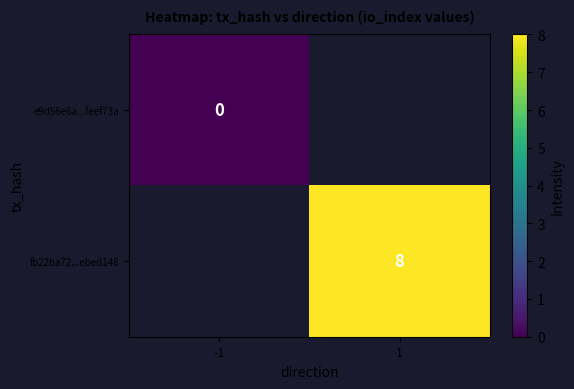

True or false: fb22ba72...ebed148 has a value of 8 at 1.

True